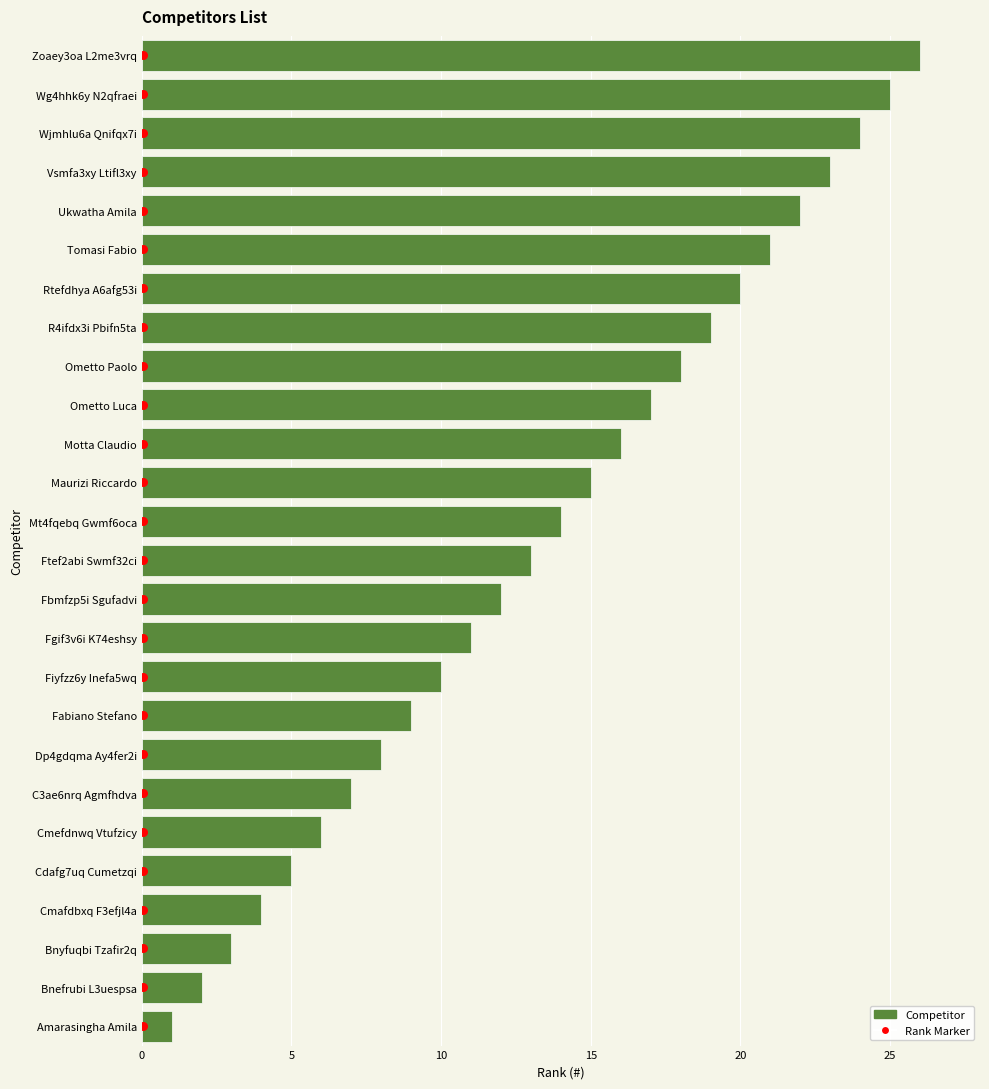

What are all the series names shown in the legend?

Competitor, Rank Marker